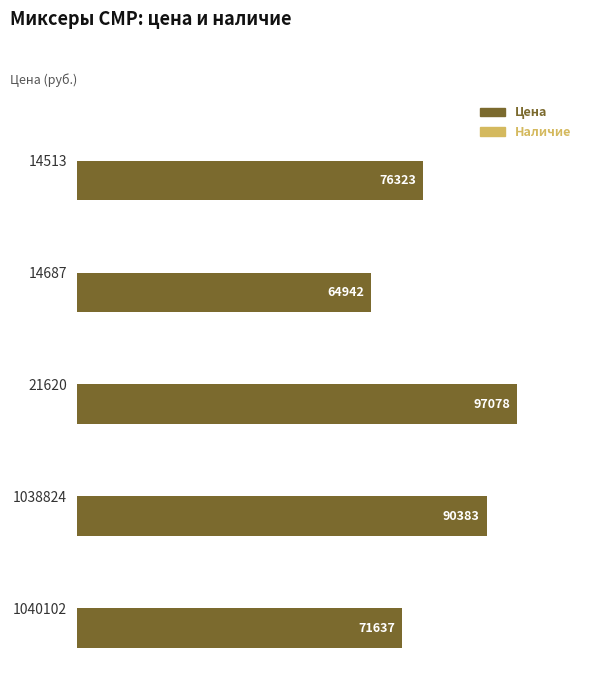

Rank the categories by value from lowest to highest.

14687, 1040102, 14513, 1038824, 21620